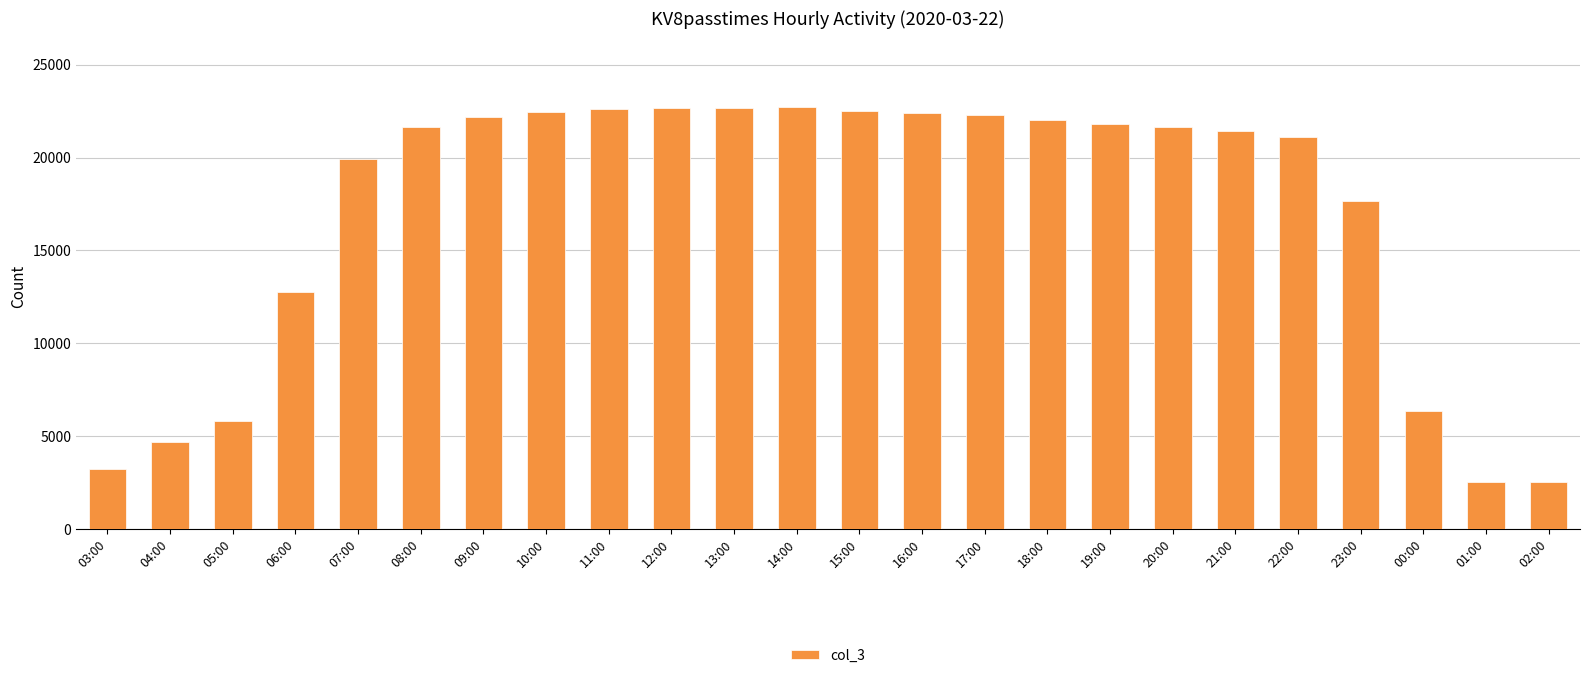

What is the change in value from 11:00 to 17:00?

-332